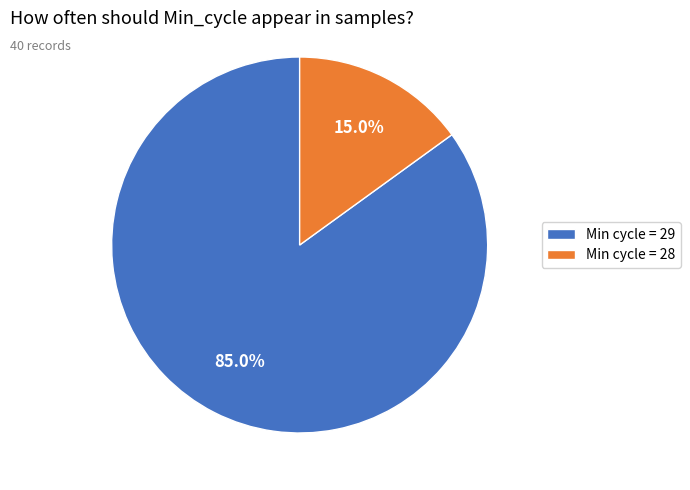

Between Min cycle = 29 and Min cycle = 28, which is larger?

Min cycle = 29